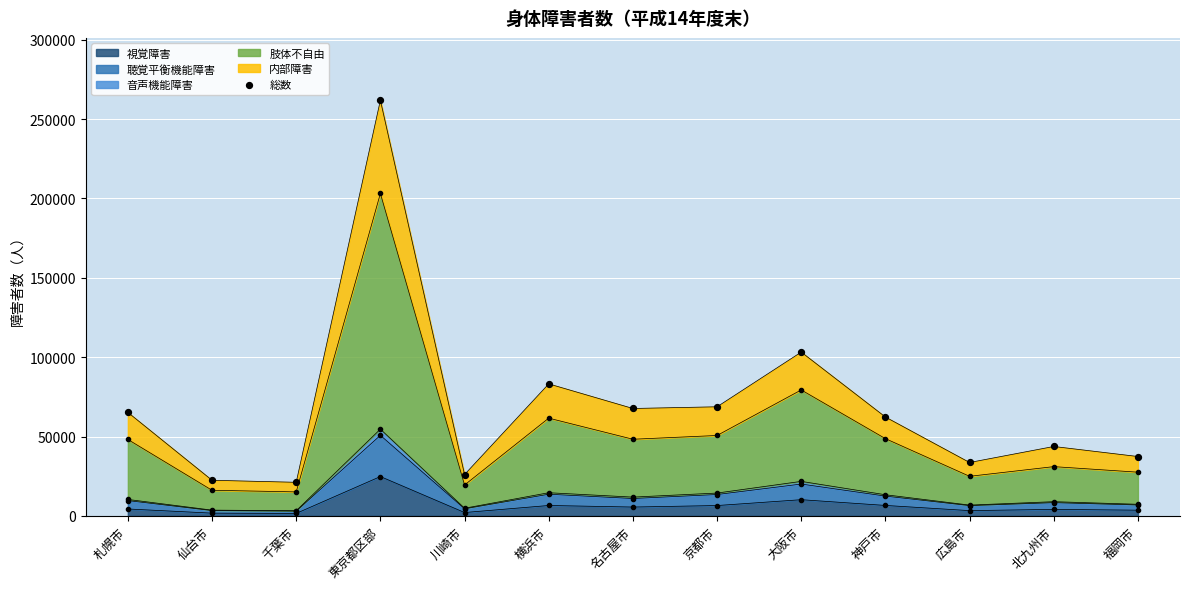

Between 横浜市 and 仙台市, which is larger?

横浜市